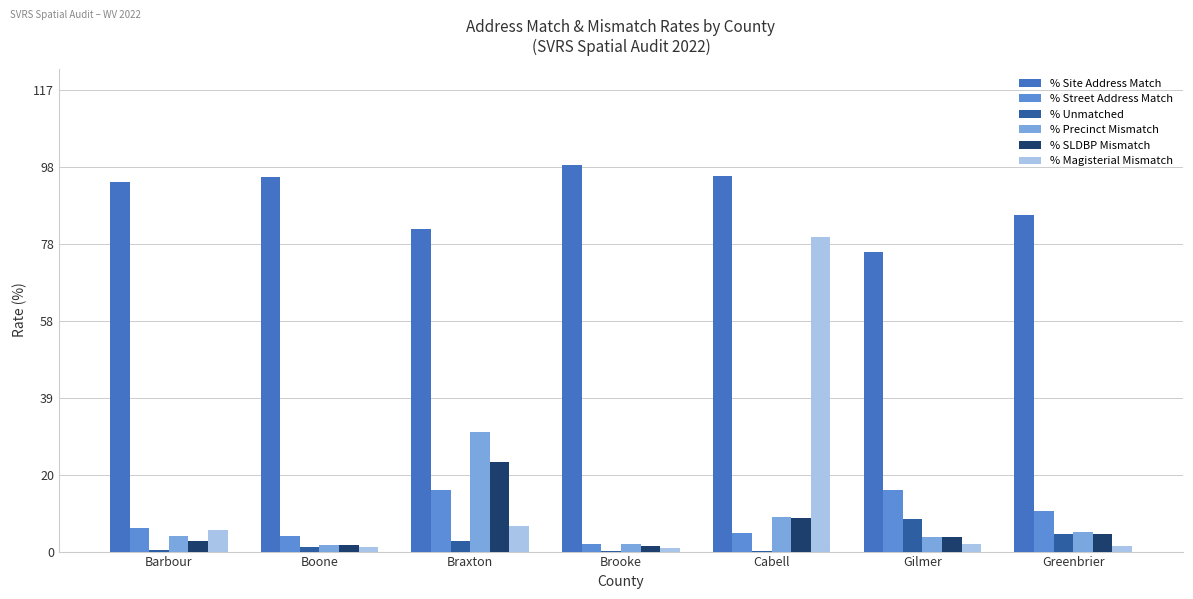

Is the value of % Precinct Mismatch at Cabell greater than the value of % Street Address Match at Gilmer?

No